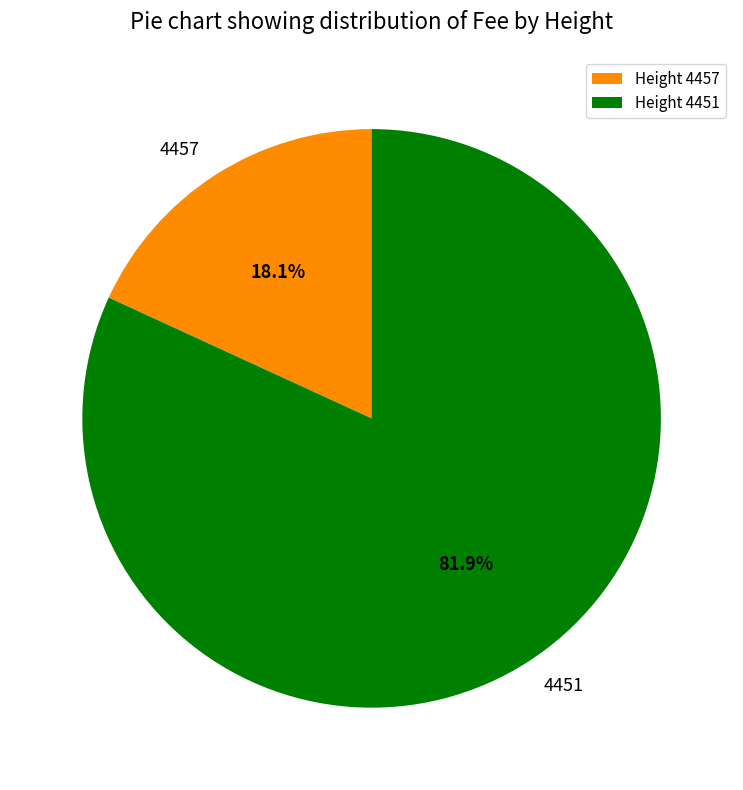

Which has a higher value, Height 4451 or Height 4457?

Height 4451